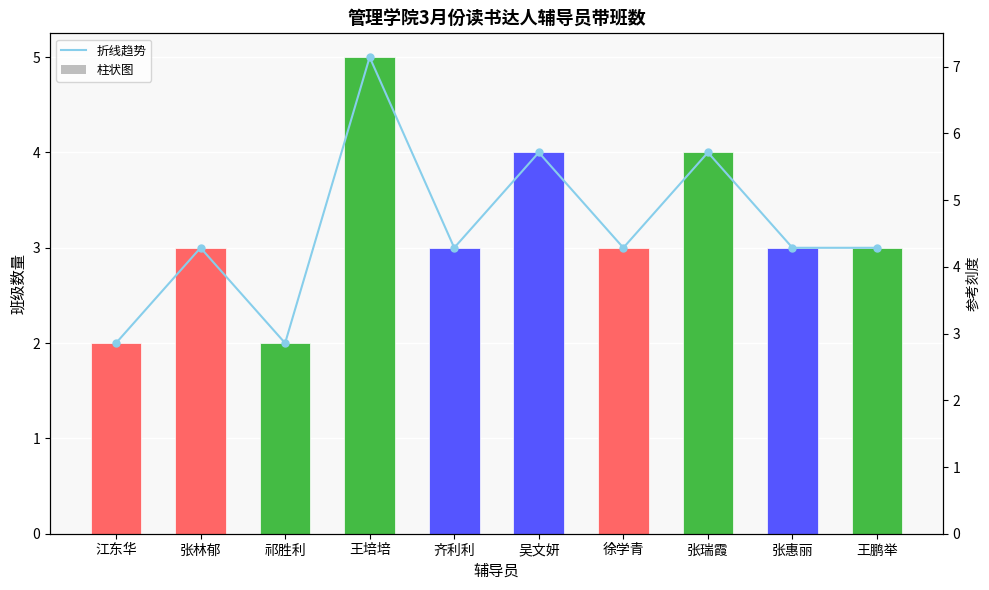

At 王培培, list the series in order from smallest to largest.

折线趋势, 班级数量